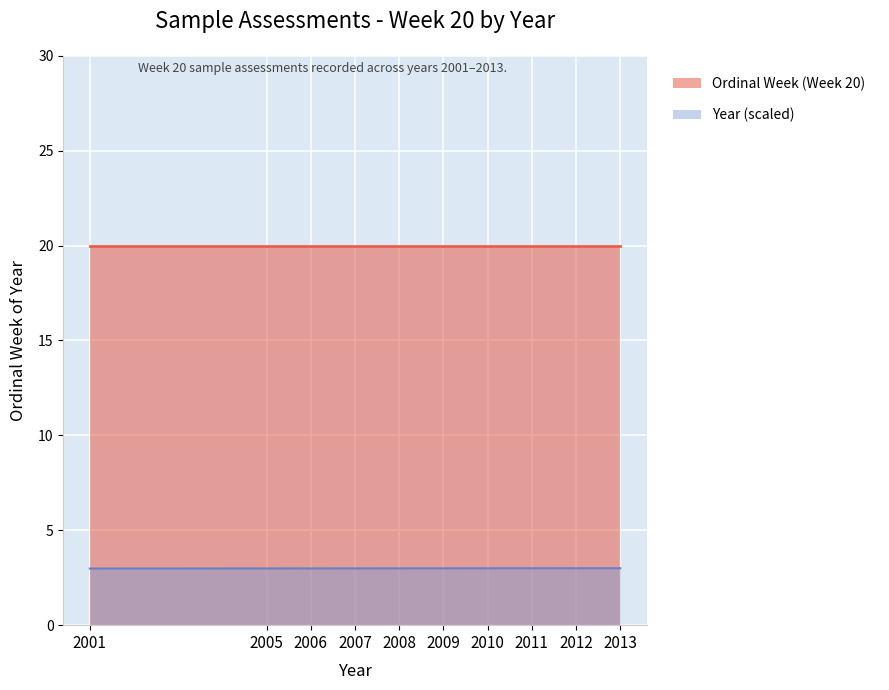

At which category is the sum across all series the highest?

2013